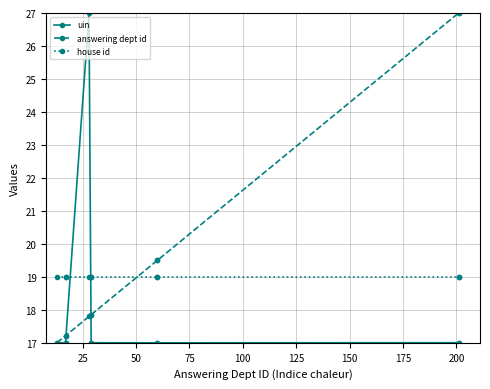

Rank the series by their average value, from lowest to highest.

uin, house id, answering dept id